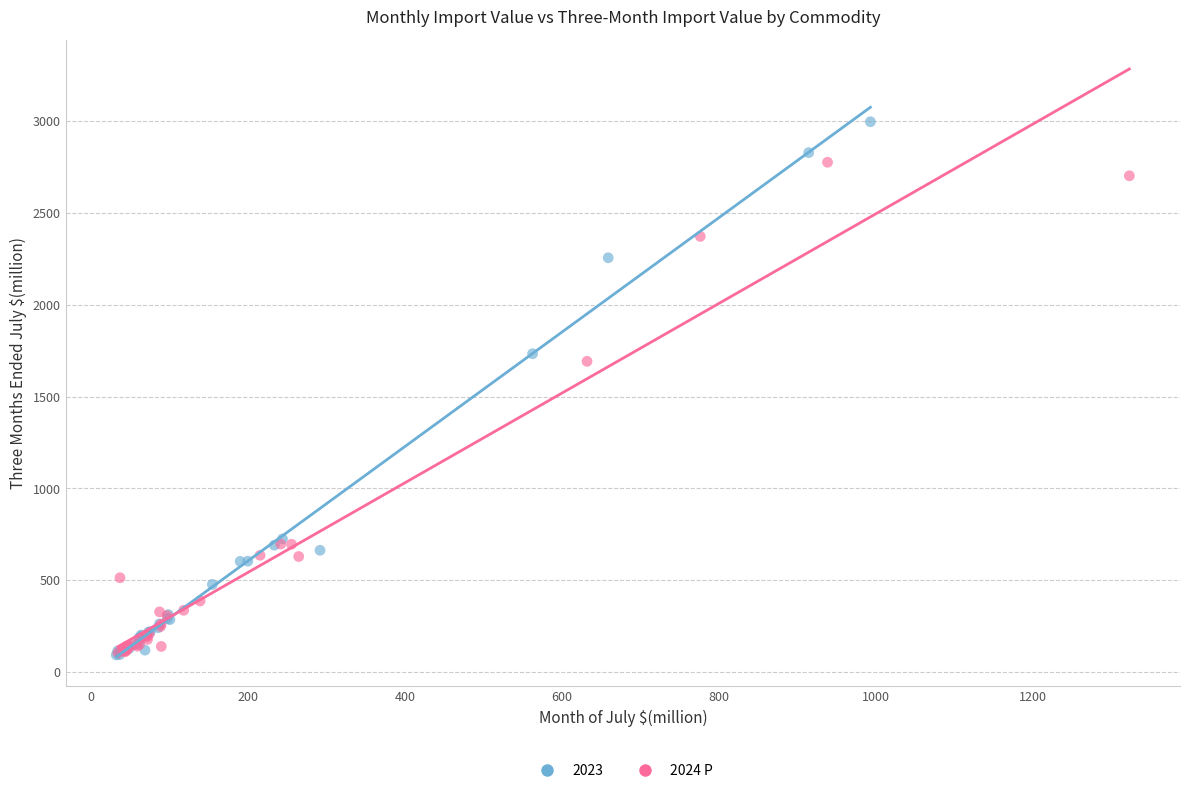

Which series has the largest Y range (max minus min)?

2023